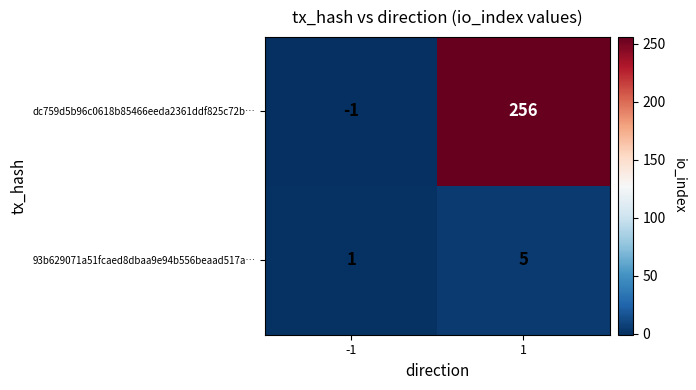

Is the value of dc759d5b96c0618b85466eeda2361ddf825c72b… at 1 greater than the value of 93b629071a51fcaed8dbaa9e94b556beaad517a… at -1?

Yes